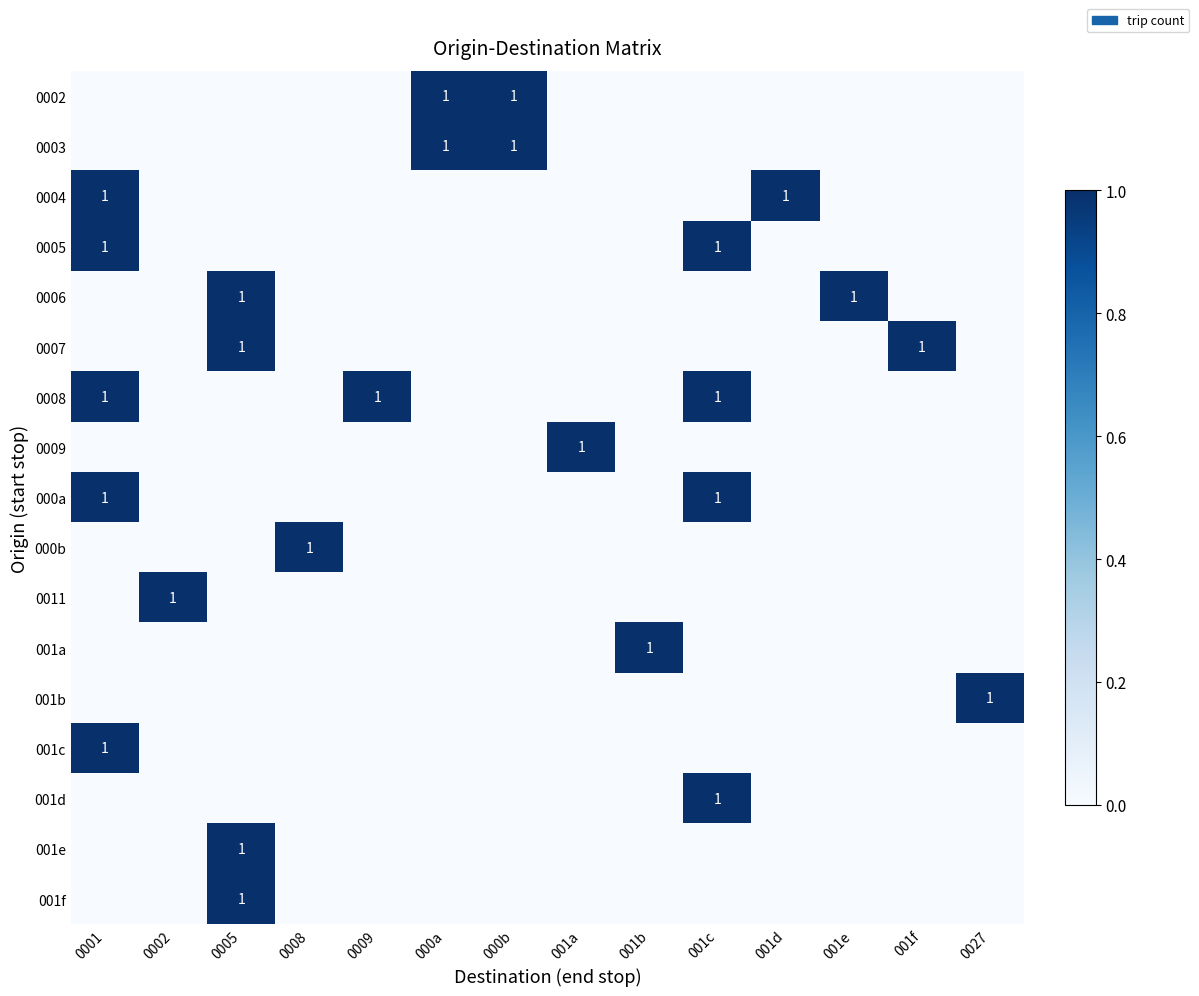

At which category is the sum across all series the highest?

0001